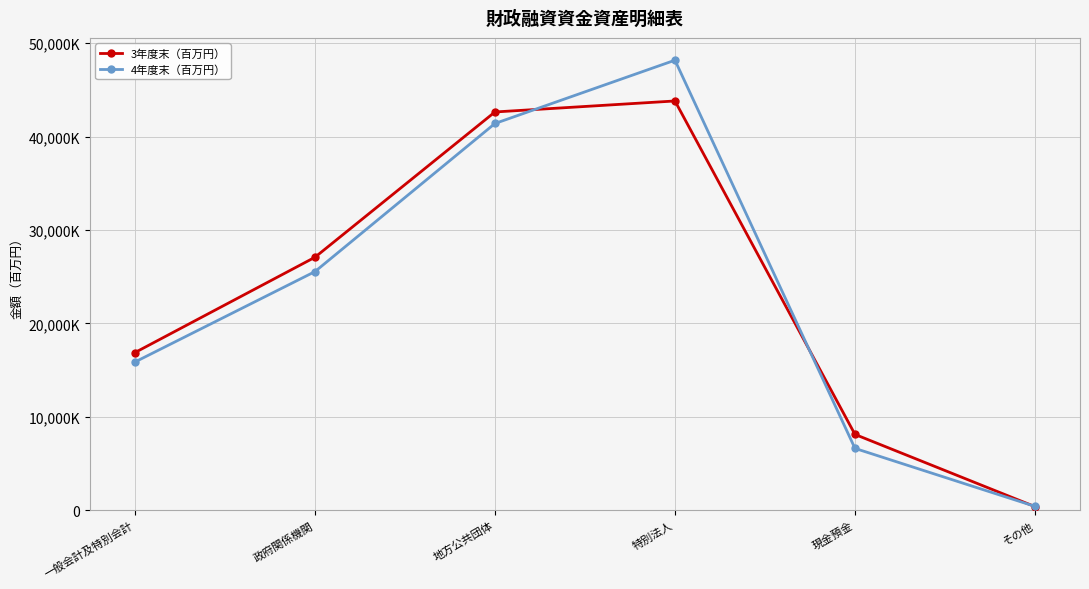

Reading left to right, extract all data points from this chart.

3年度末（百万円）: 一般会計及特別会計=16874771	政府関係機関=27082071	地方公共団体=42643411	特別法人=43821267	現金預金=8112225	その他=379730
4年度末（百万円）: 一般会計及特別会計=15864616	政府関係機関=25546149	地方公共団体=41408714	特別法人=48186378	現金預金=6615678	その他=406897